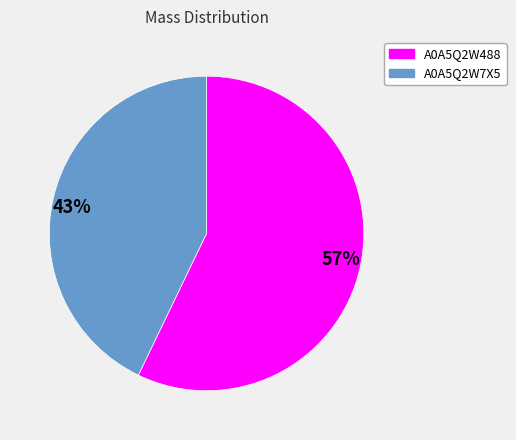

Is it true that 43% is 43% of the pie?

True